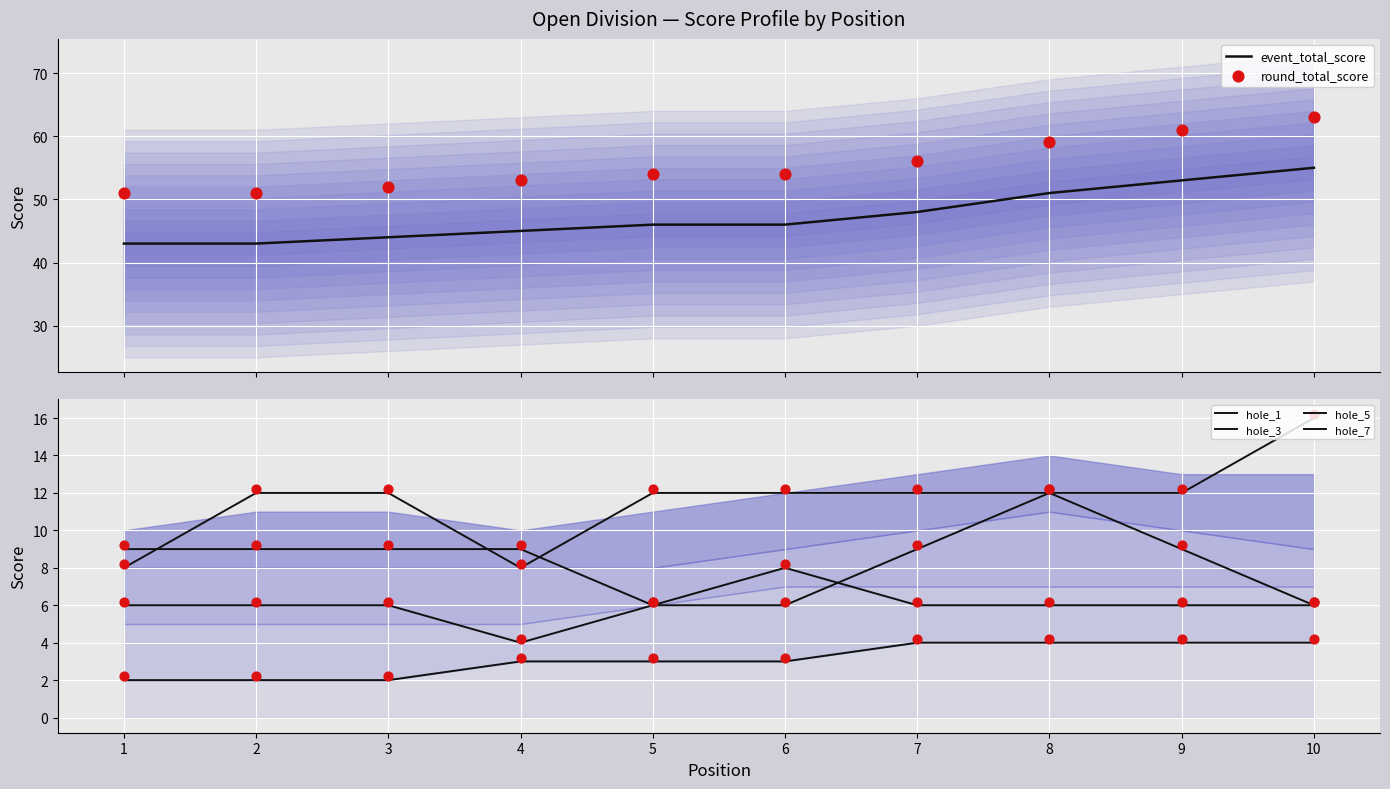

What is the total value across all series at 7?

135